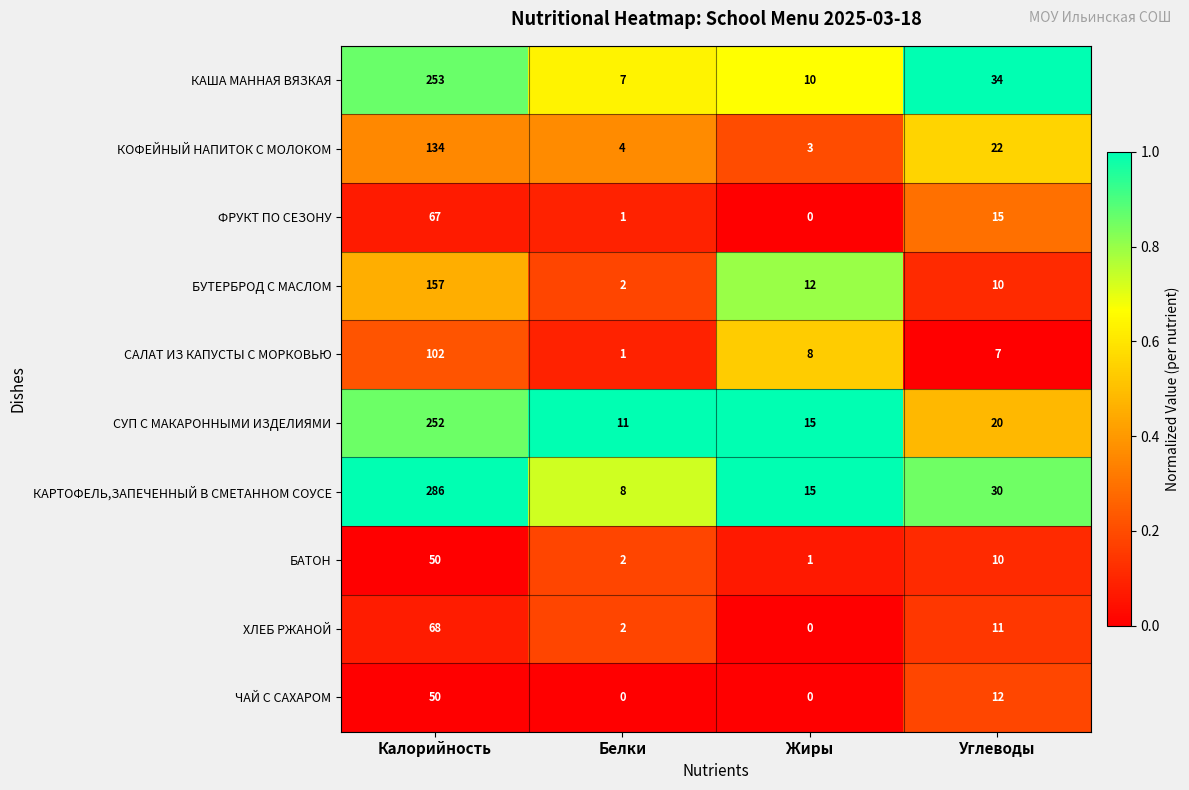

What is the highest value of the ХЛЕБ РЖАНОЙ series?

68